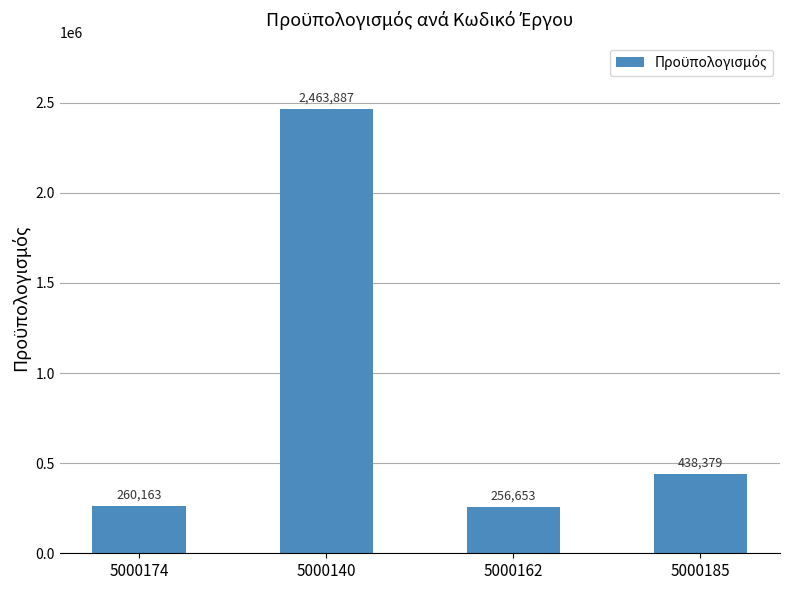

What is the label of the 3rd bar from the right?

5000140